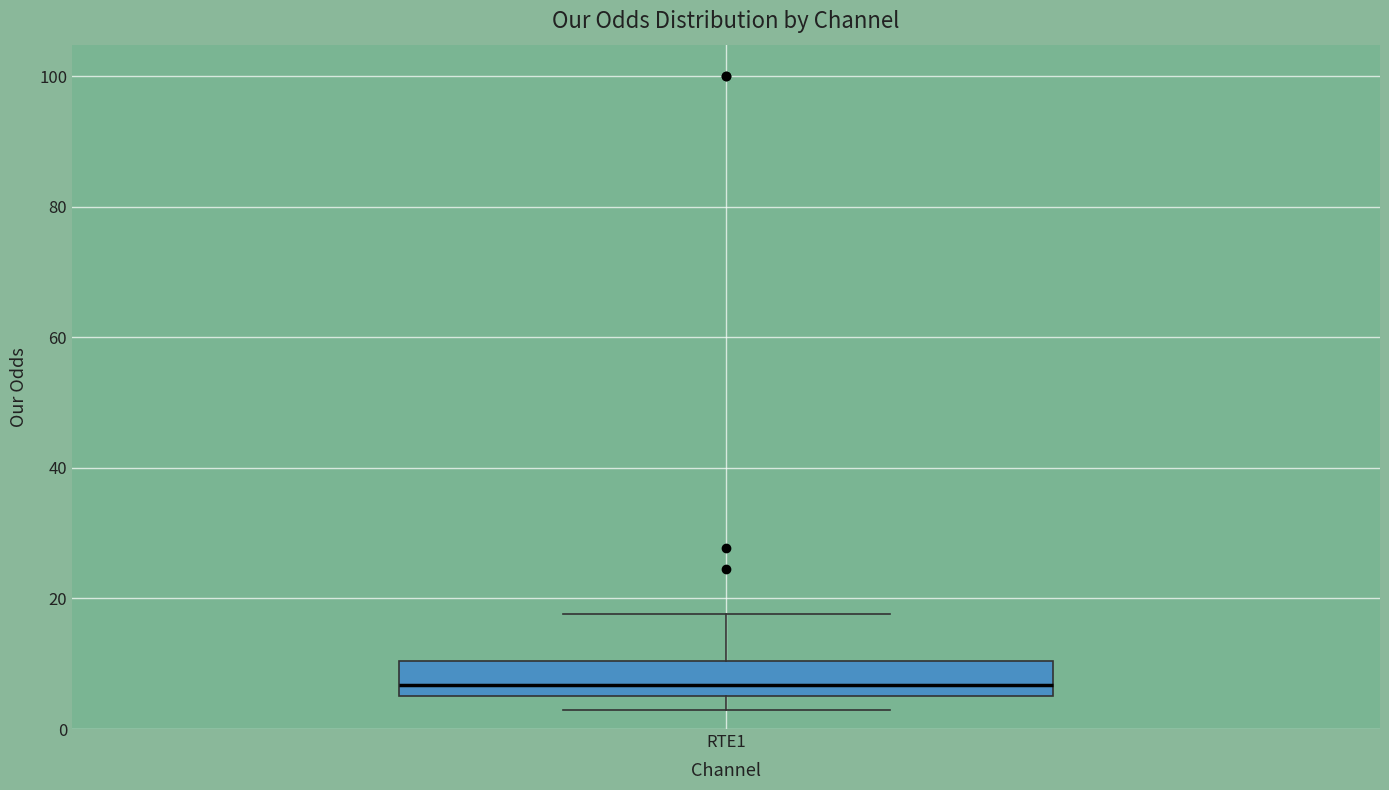

Read this box plot against the y-axis: the position of the median line, the range covered by the box, and the ends of both whiskers. The values are not printed on the chart, so give them approximately, as read against the axis.

median 6 (just above the box's lower edge), box 6 to 10, whiskers 2 to 18